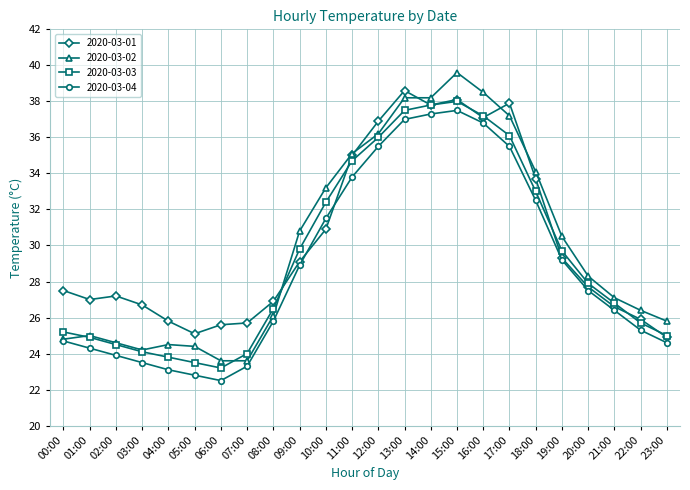

True or false: 2020-03-04 and 2020-03-03 cross at least once.

False